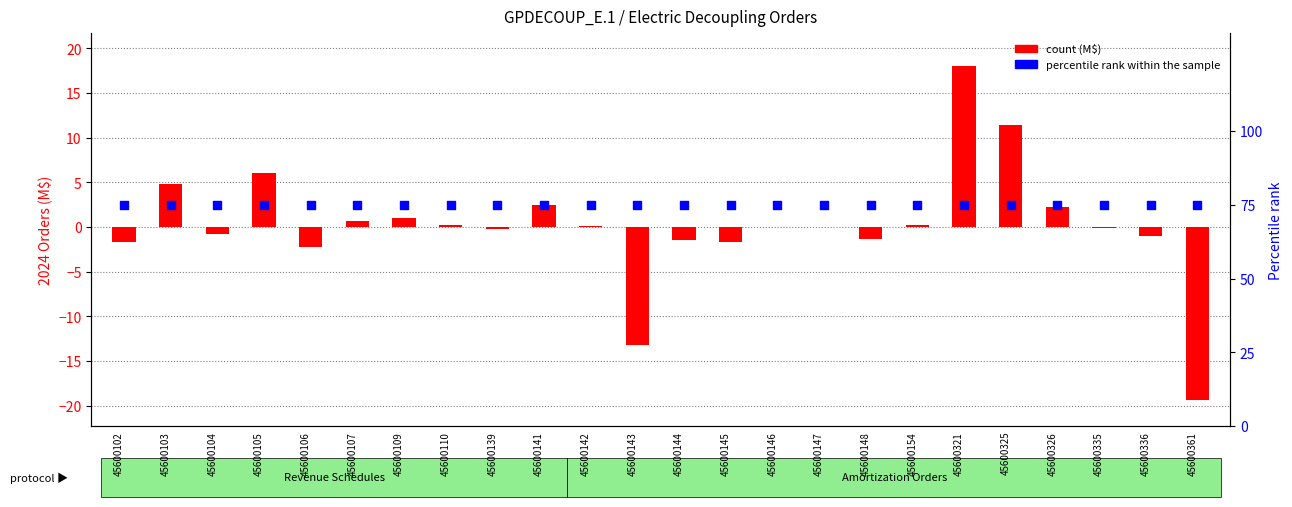

Which series contains the highest Y value?

percentile rank within the sample